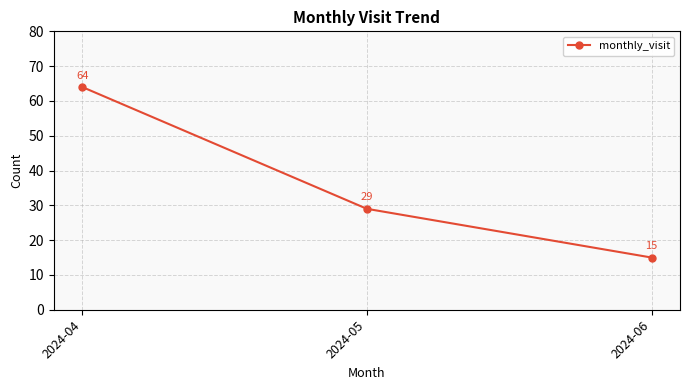

What is the smallest value displayed?

15